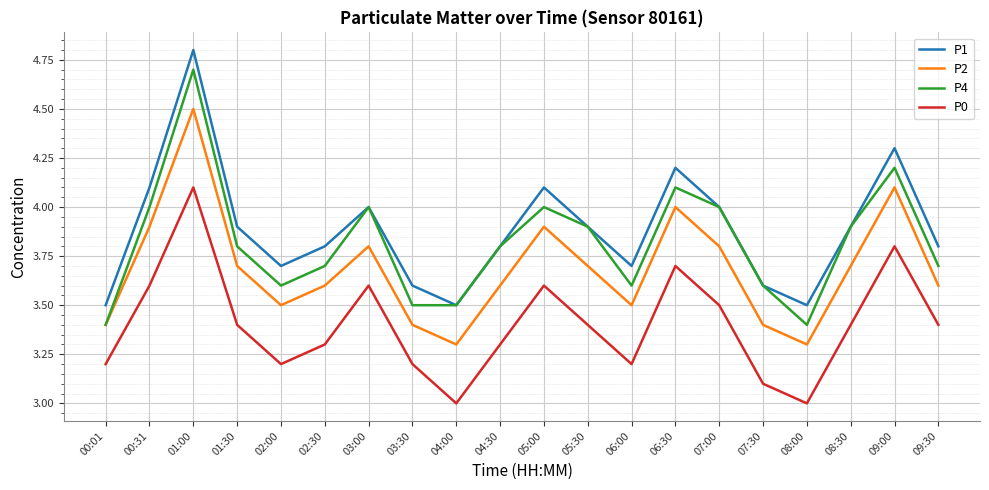

True or false: P2 and P1 intersect in this chart.

False